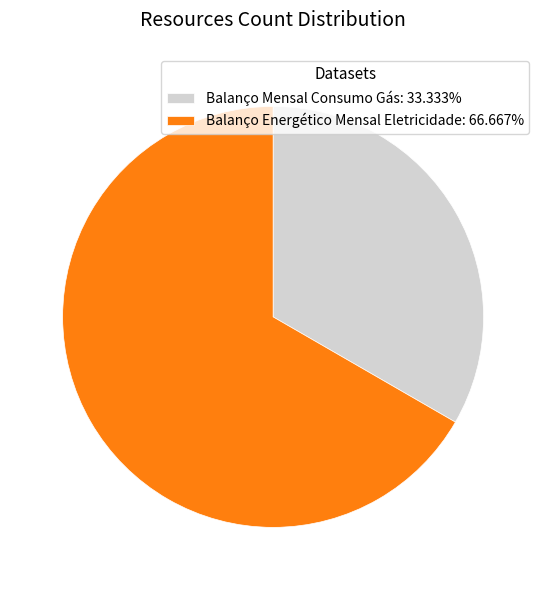

Which category has the smallest portion of the pie?

Balanço Mensal Consumo Gás